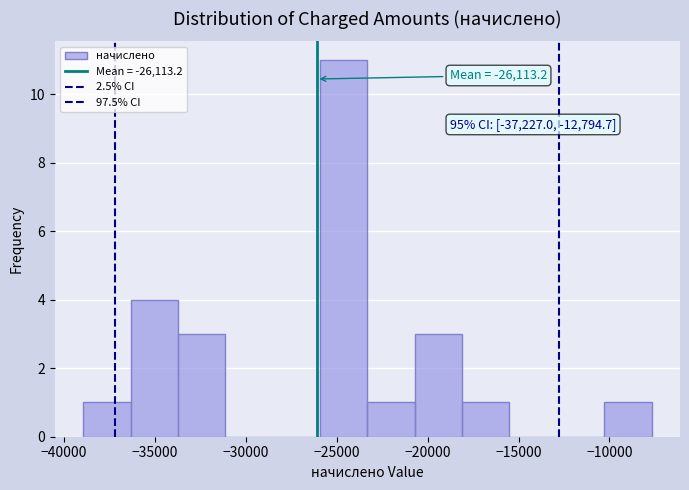

Which range on the x-axis has the tallest bar?

-26000 to -23500